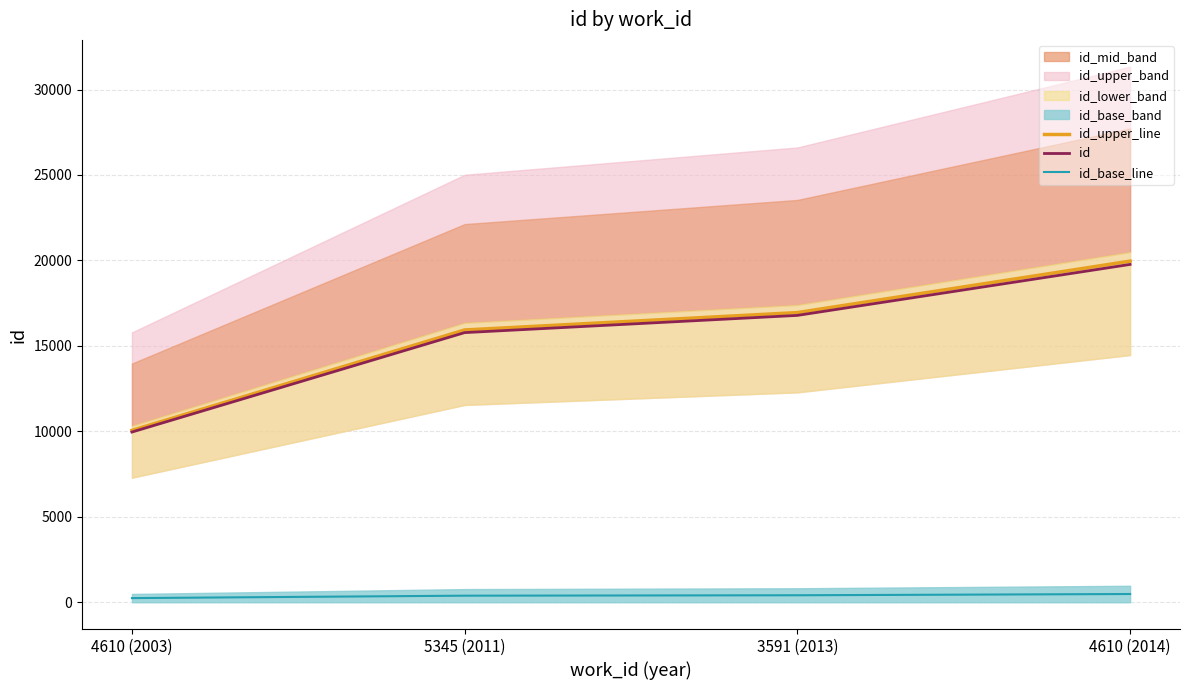

Reading left to right, extract all data points from this chart.

id_upper_line: 10056.1	15930.7	16947.5	19958.9
id: 9958.9	15776.8	16783.8	19766.1
id_base_line: 242.9	384.8	409.4	482.1